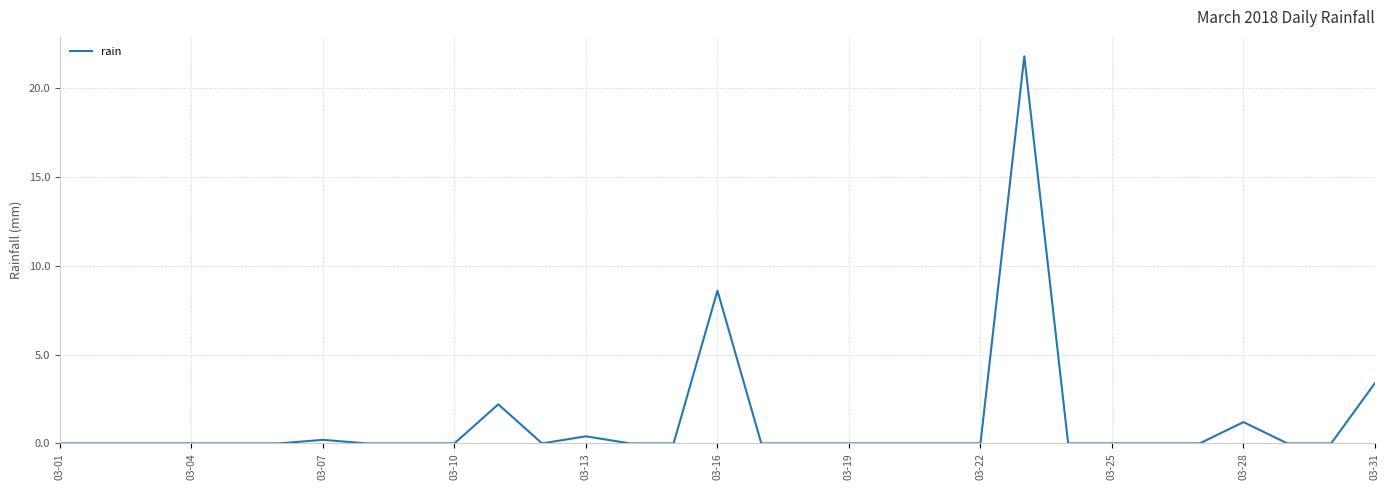

What is the greatest value displayed?

21.8